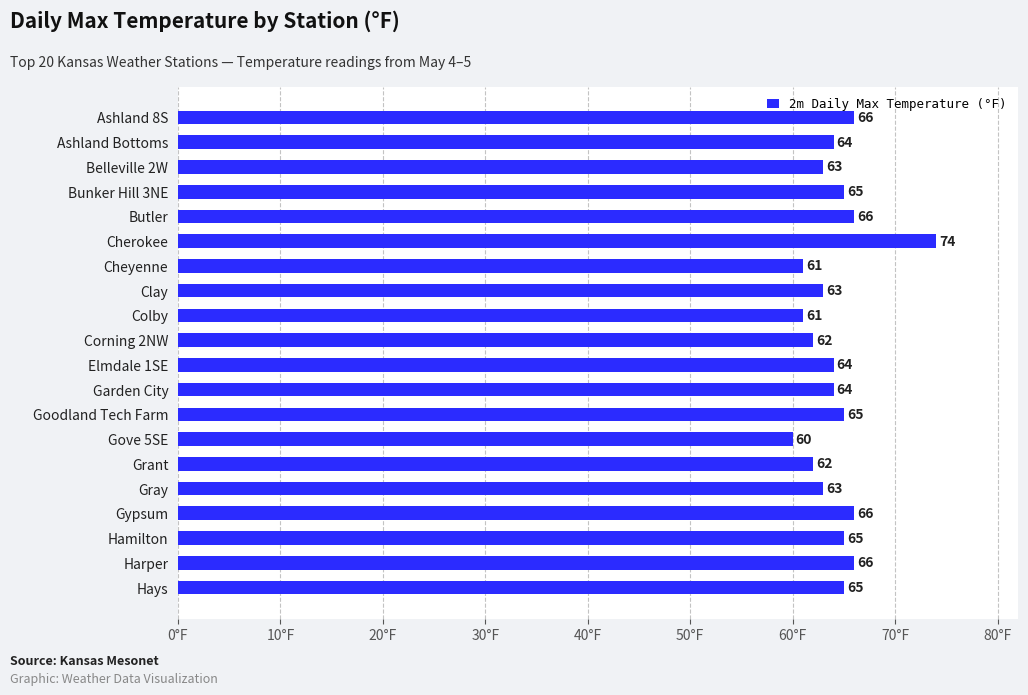

True or false: the data shows 64 at Elmdale 1SE.

True